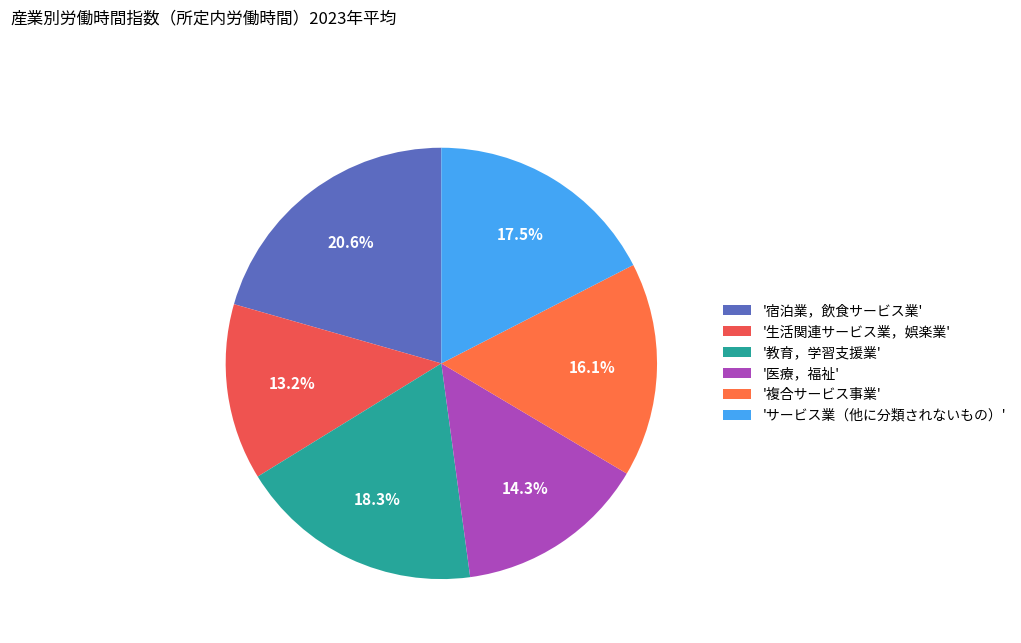

Count the number of slices in the pie.

6